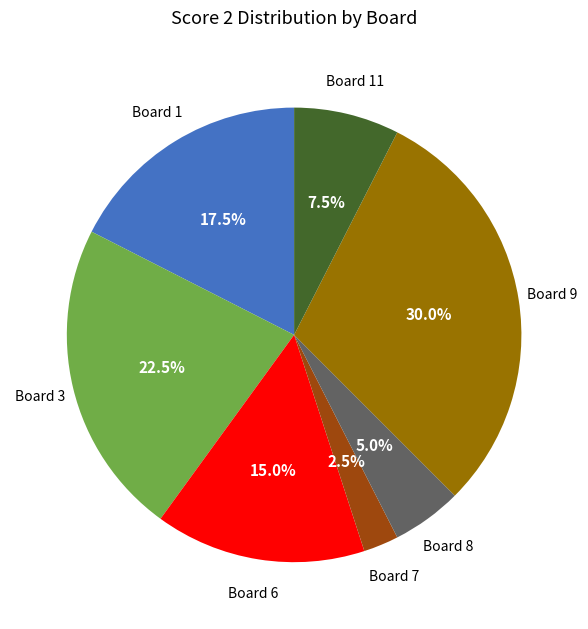

Count the number of slices in the pie.

7